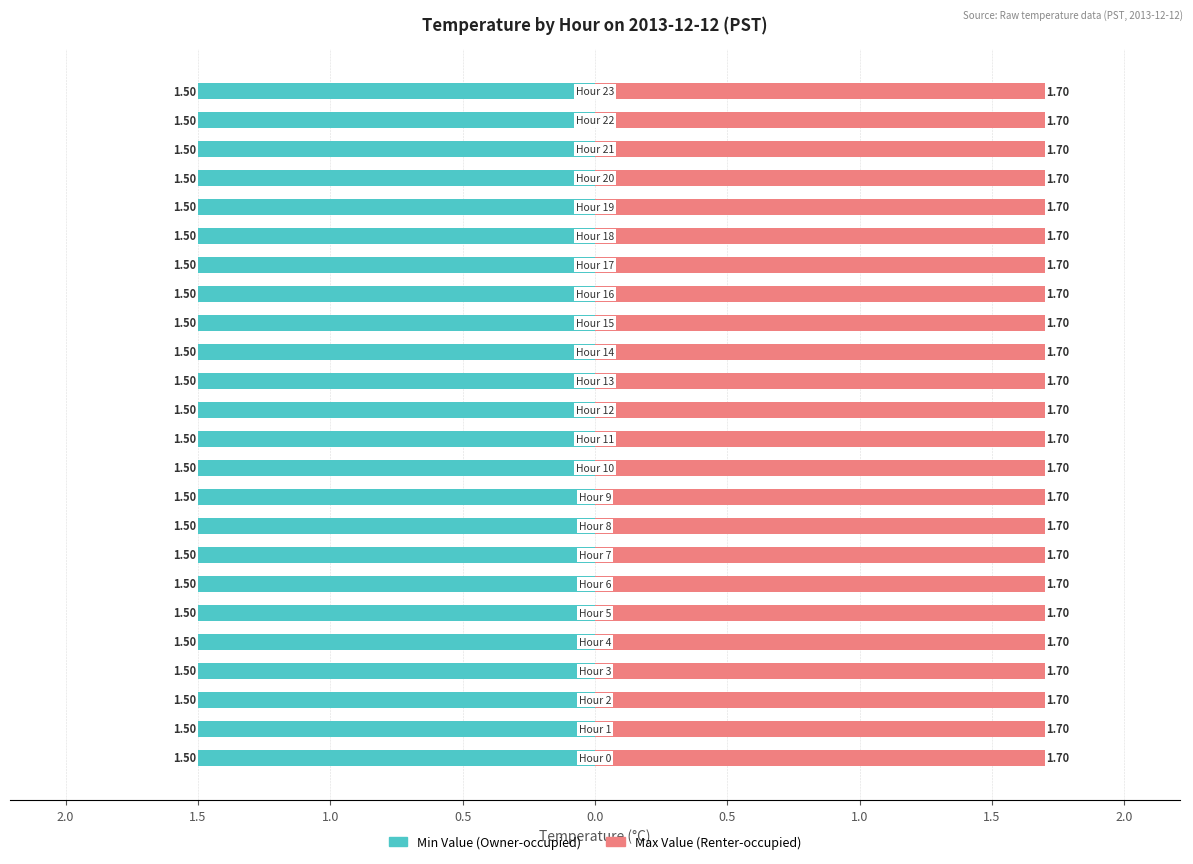

Is it true that Max Value (Renter-occupied) equals 1.7 at Hour 15?

True